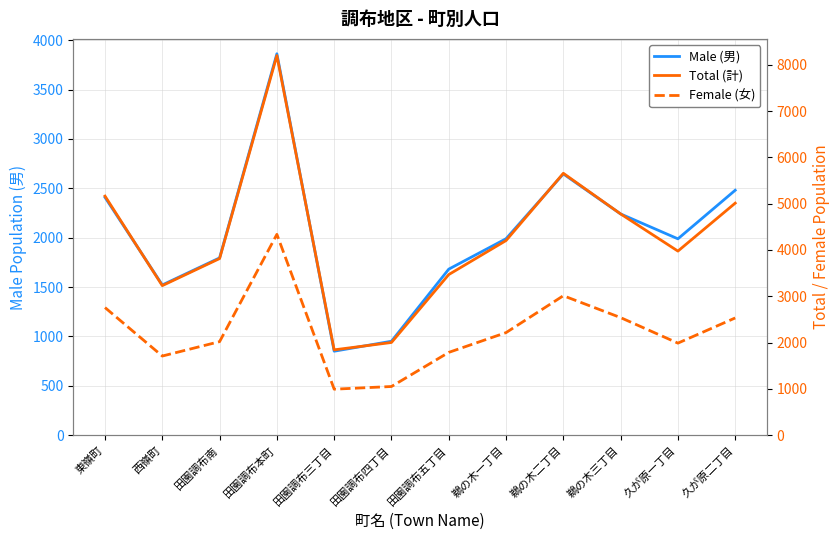

What is the label of the 12th point from the right?

東嶺町